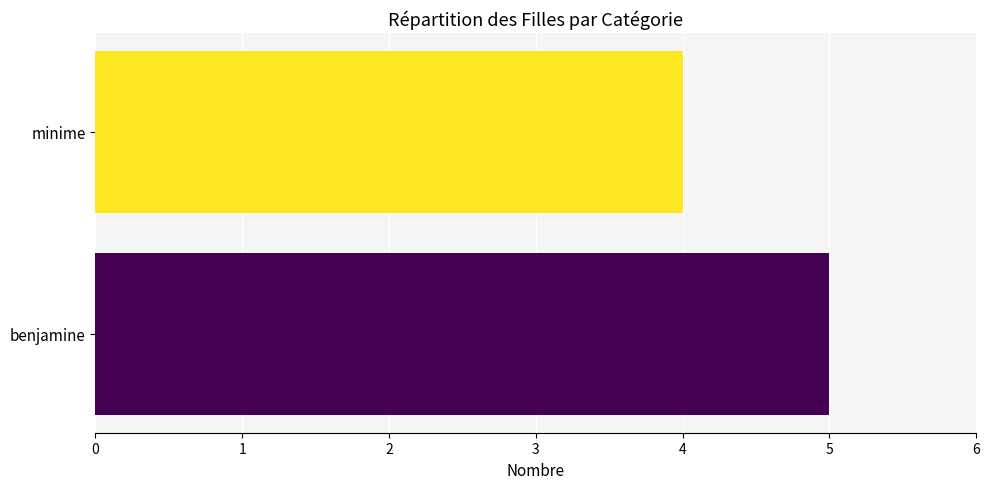

Is it true that the value at benjamine is 5?

True